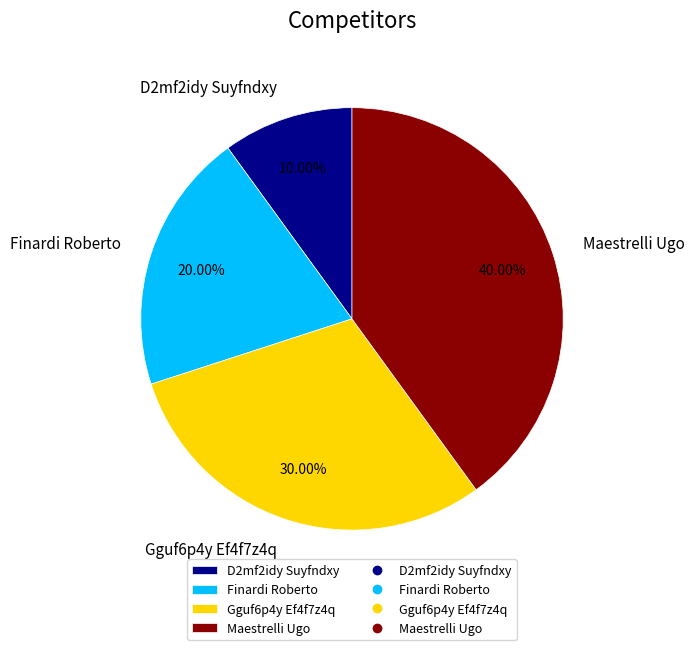

The D2mf2idy Suyfndxy slice represents 1% of the pie. True or false?

False